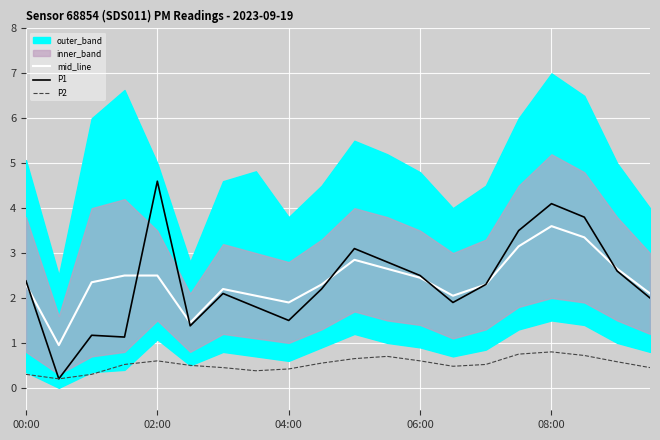

True or false: P1 and P2 intersect in this chart.

False